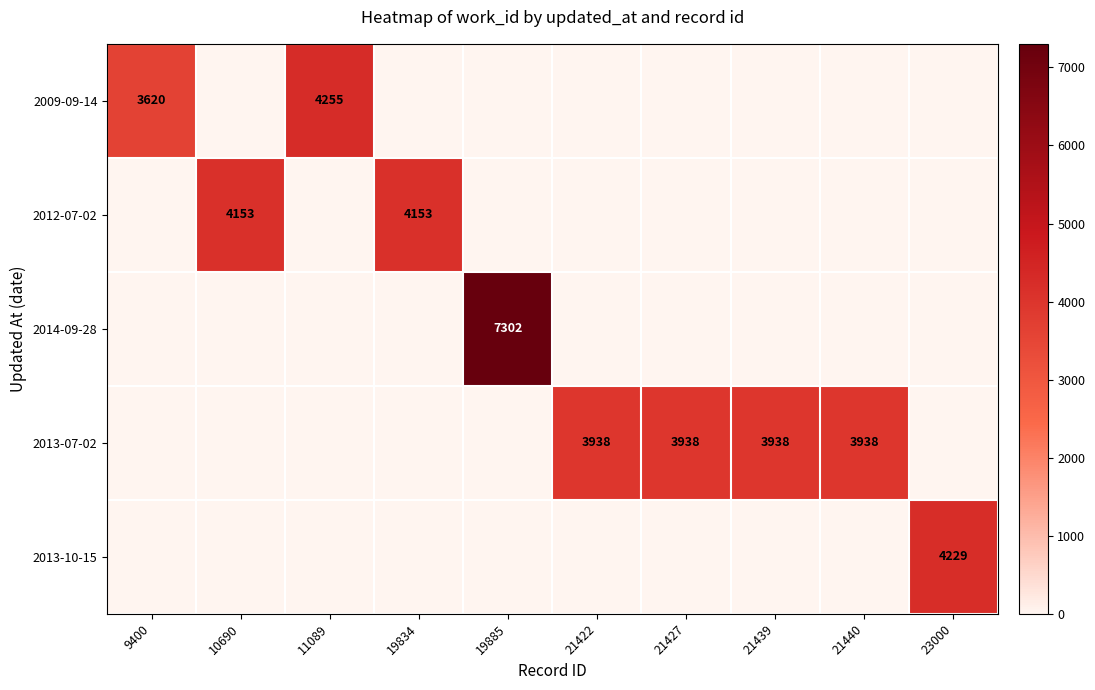

How many series are shown in this chart?

5